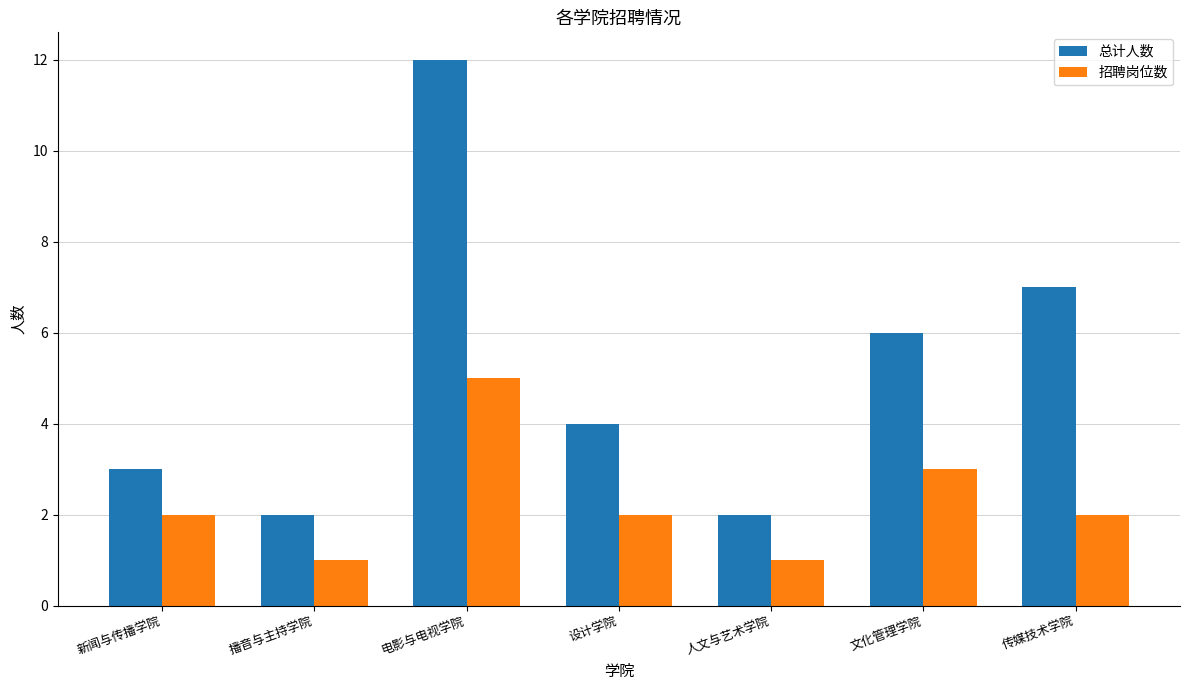

Which category has the highest value across all series?

电影与电视学院